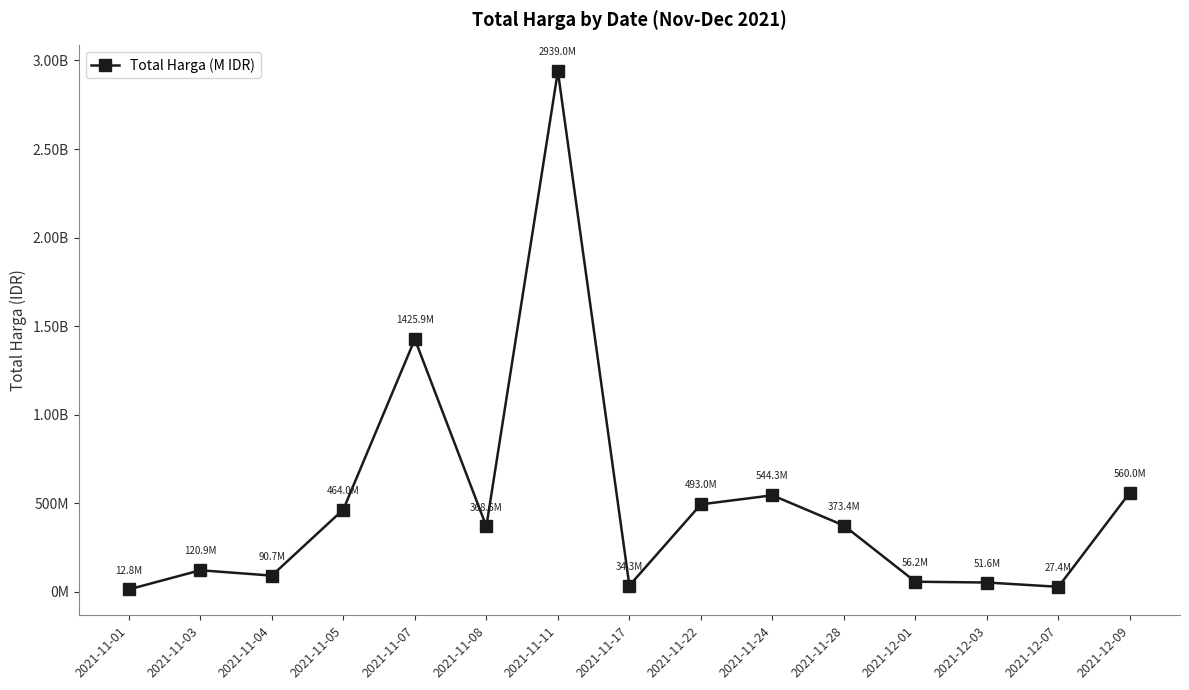

How many points are lower than both their immediate neighbors (excluding endpoints)?

4